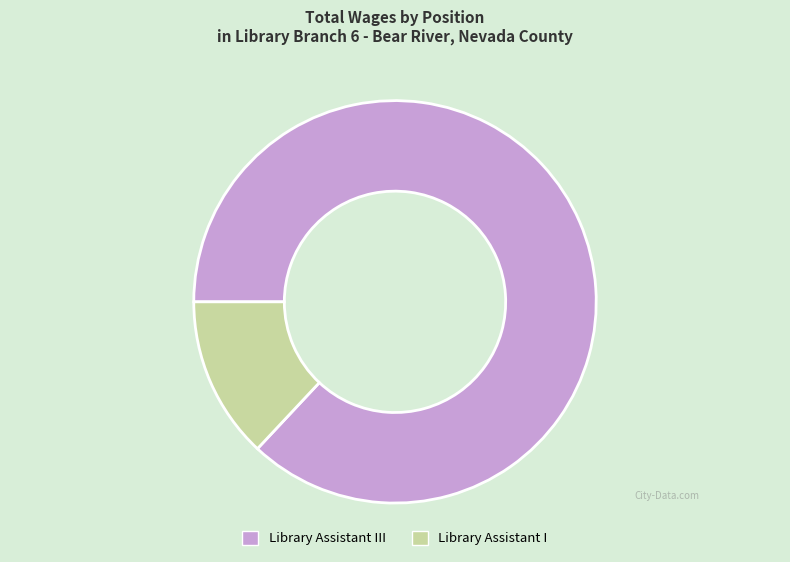

Combined, do Library Assistant I and Library Assistant III account for over 50%?

Yes